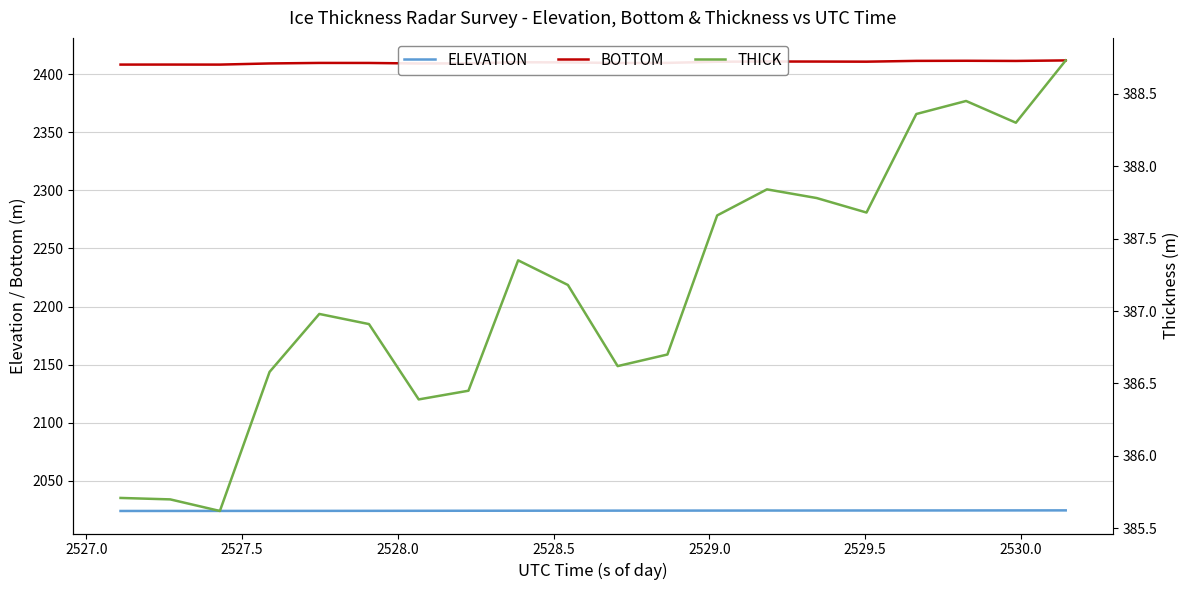

What is the minimum value for ELEVATION?

2024.0